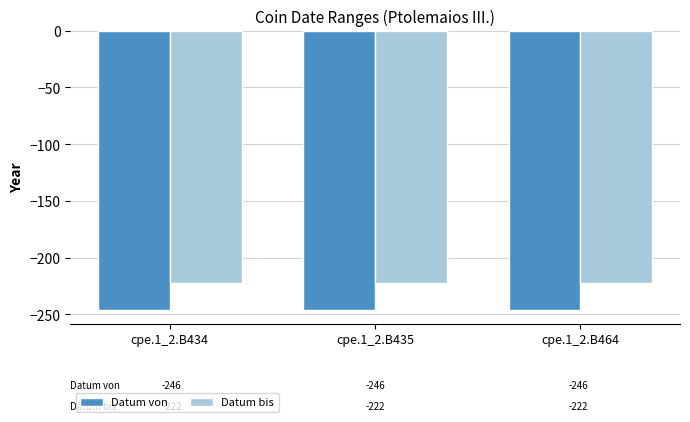

What is the sum of the Datum bis values at cpe.1_2.B464 and cpe.1_2.B435?

-444